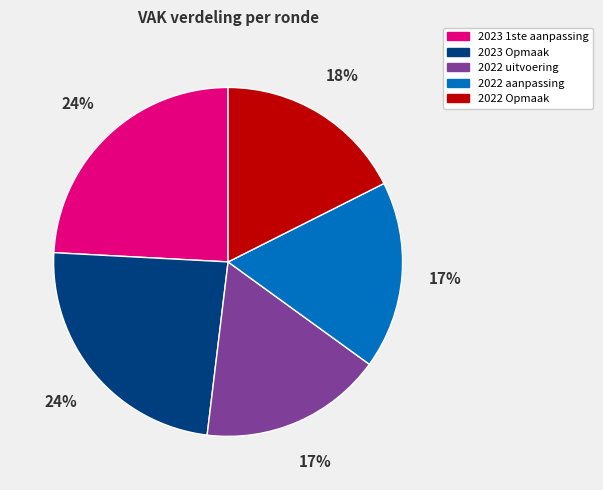

Approximately how many times larger is the value at 2023 1ste aanpassing compared to 2022 aanpassing?

1.4